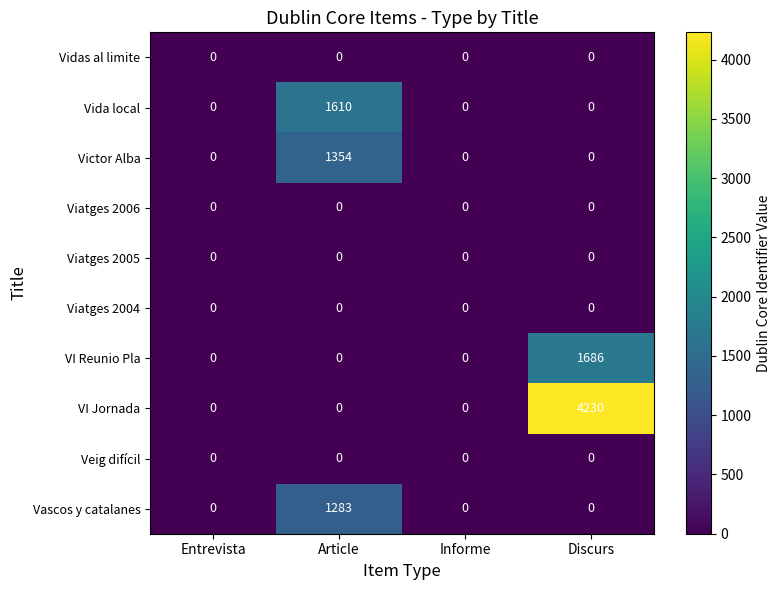

Which label corresponds to the largest value in the chart?

Discurs